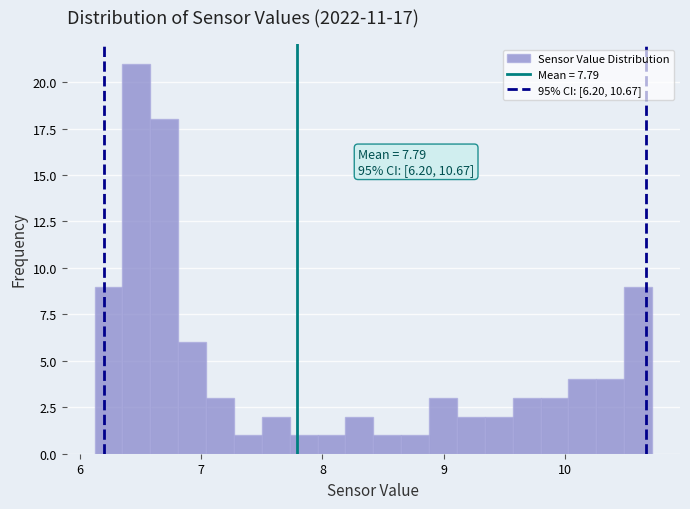

Around what value on the x-axis is the tallest bar? Give the approximate position of its centre, as read against the axis.

6.5